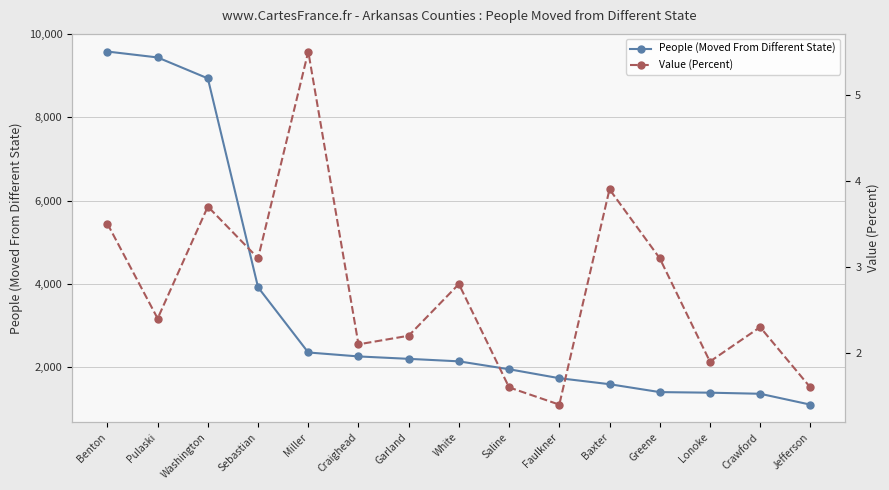

List the series in order of their peak value, lowest first.

Value (Percent), People (Moved From Different State)